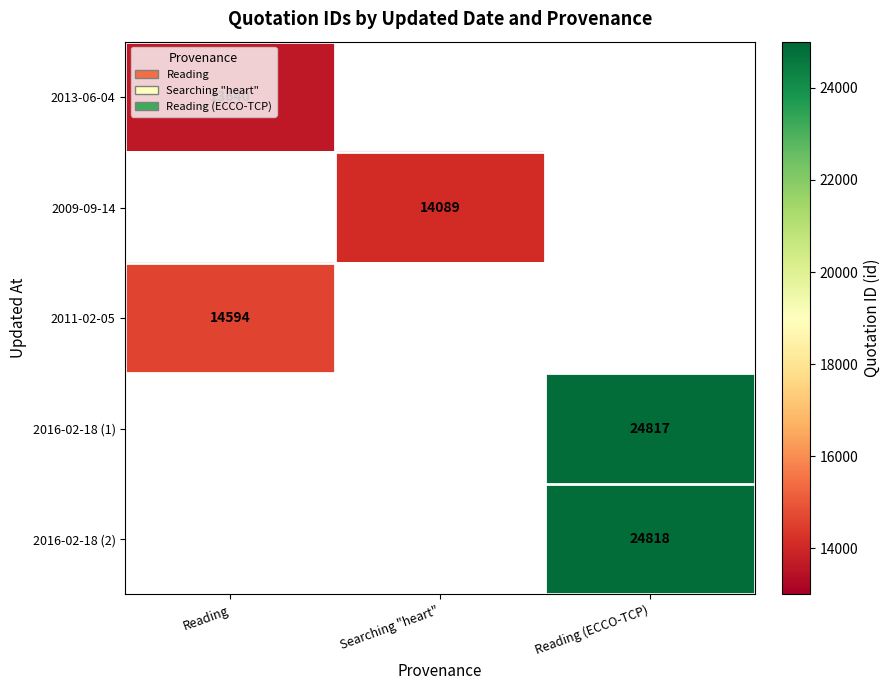

True or false: 2016-02-18 (1) has a value of 6229 at Reading (ECCO-TCP).

False